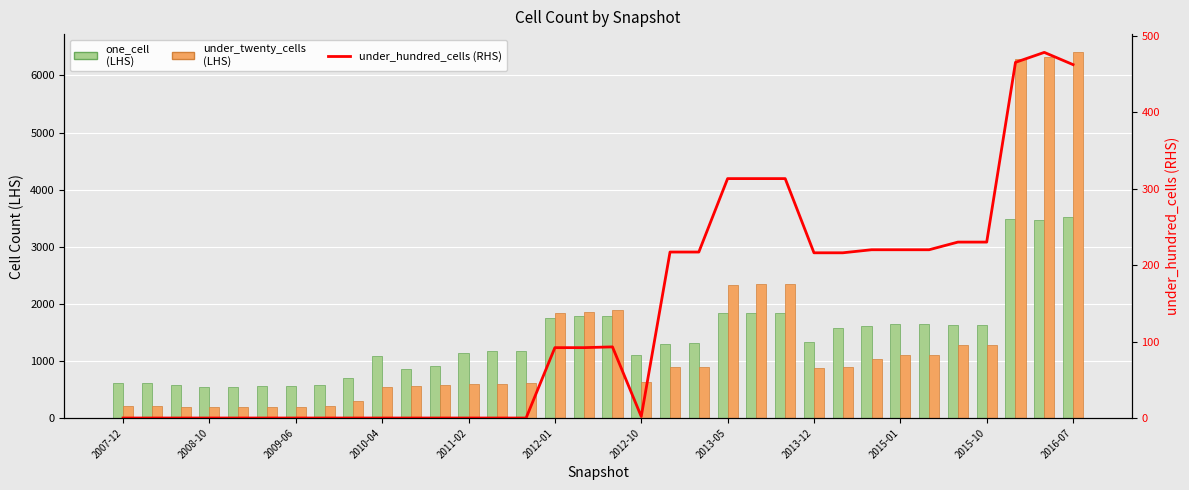

Is the value of one_cell (LHS) at 17 greater than the value of under_twenty_cells (LHS) at 2015-10?

Yes